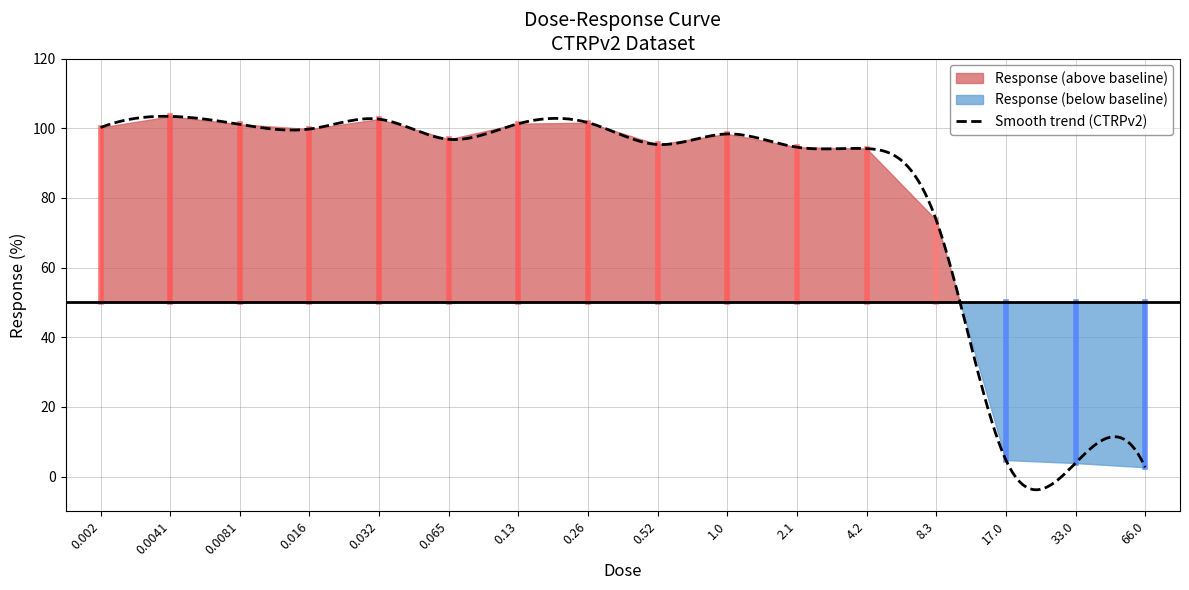

What is the ratio of the value at 0.002 to the value at 0.032?

1.0